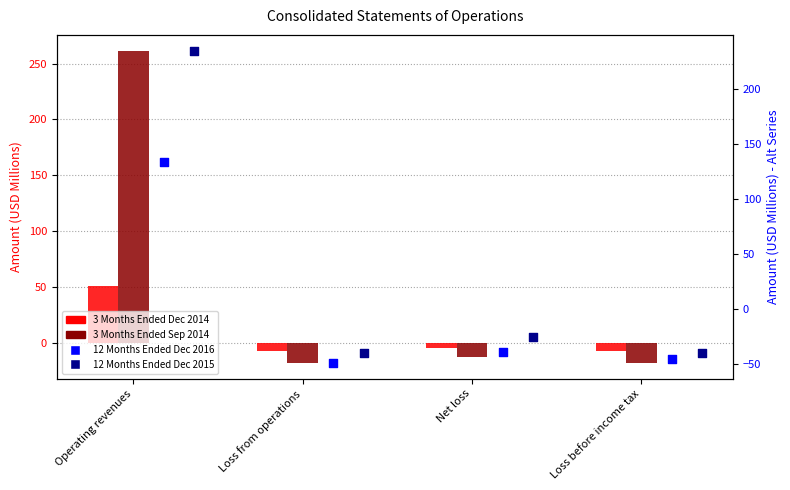

What are all the series names shown in the legend?

3 Months Ended Dec 2014, 3 Months Ended Sep 2014, 12 Months Ended Dec 2016, 12 Months Ended Dec 2015